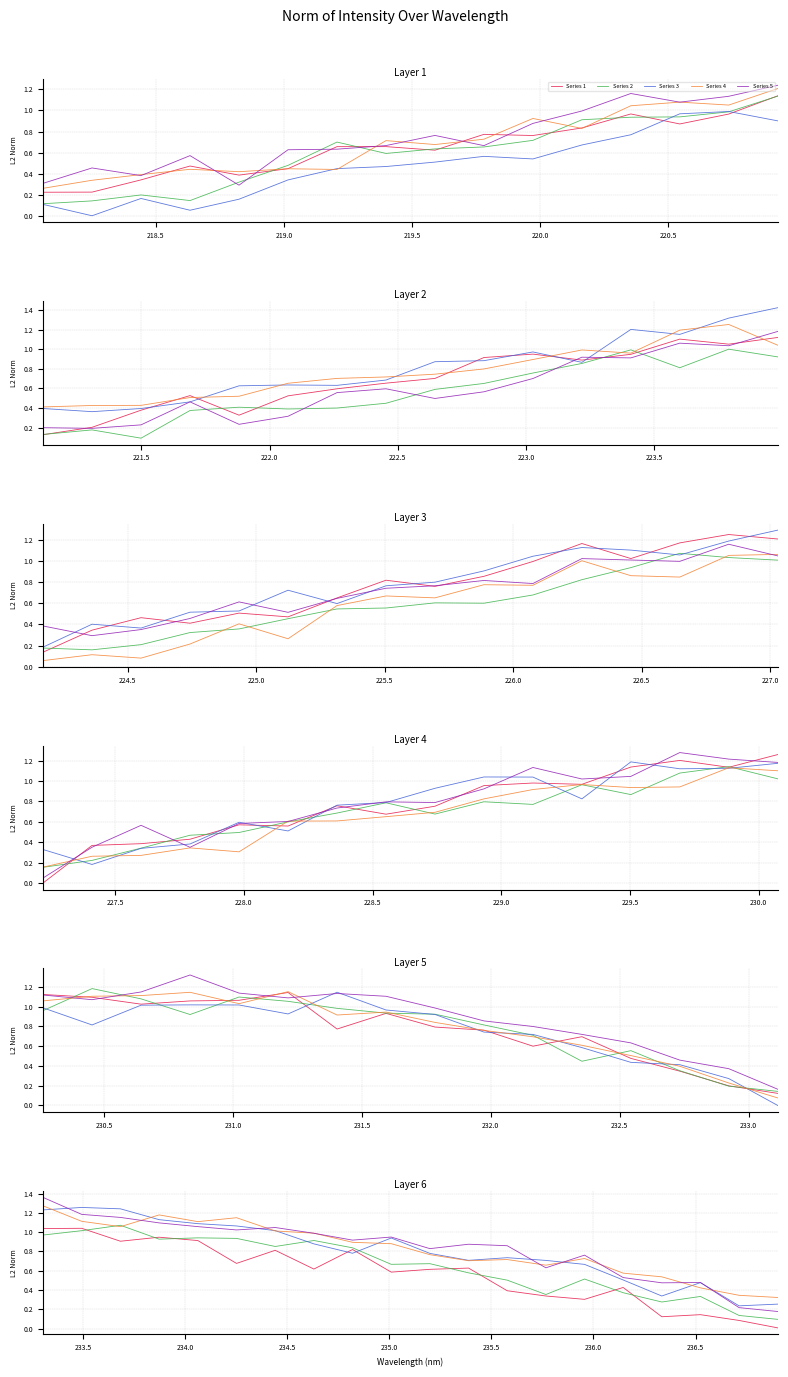

How many interior local peaks does the Series 5 series have?

5